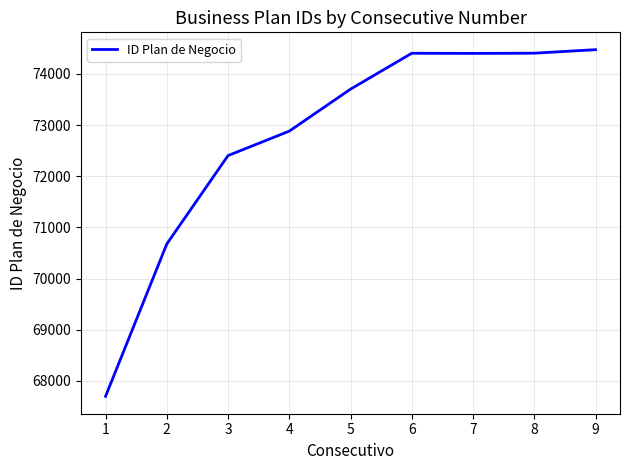

What is the change in value from 1 to 8?

+6710